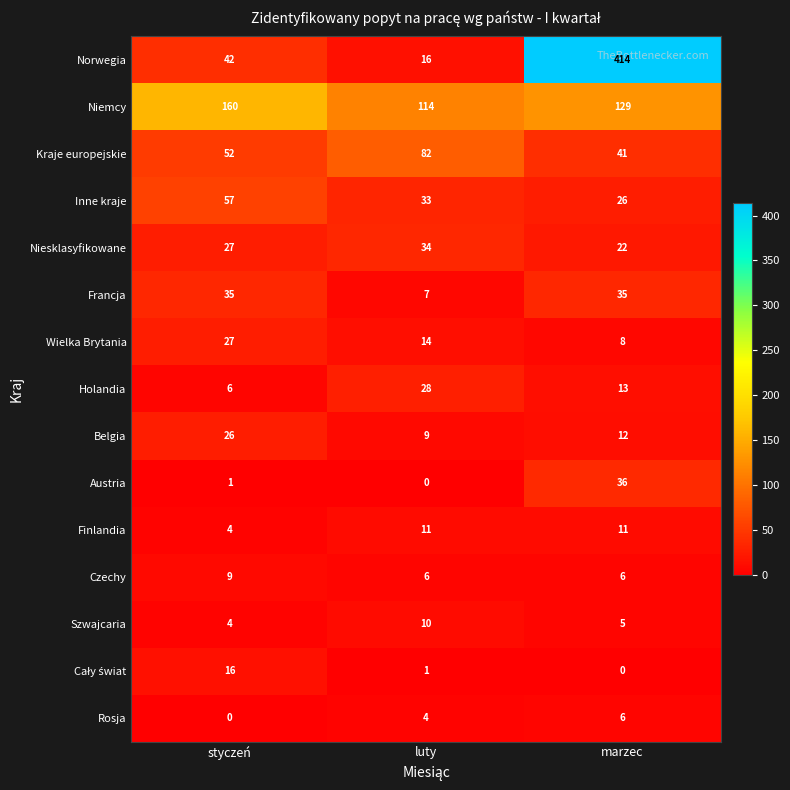

The value of Belgia at styczeń is 26. True or false?

True